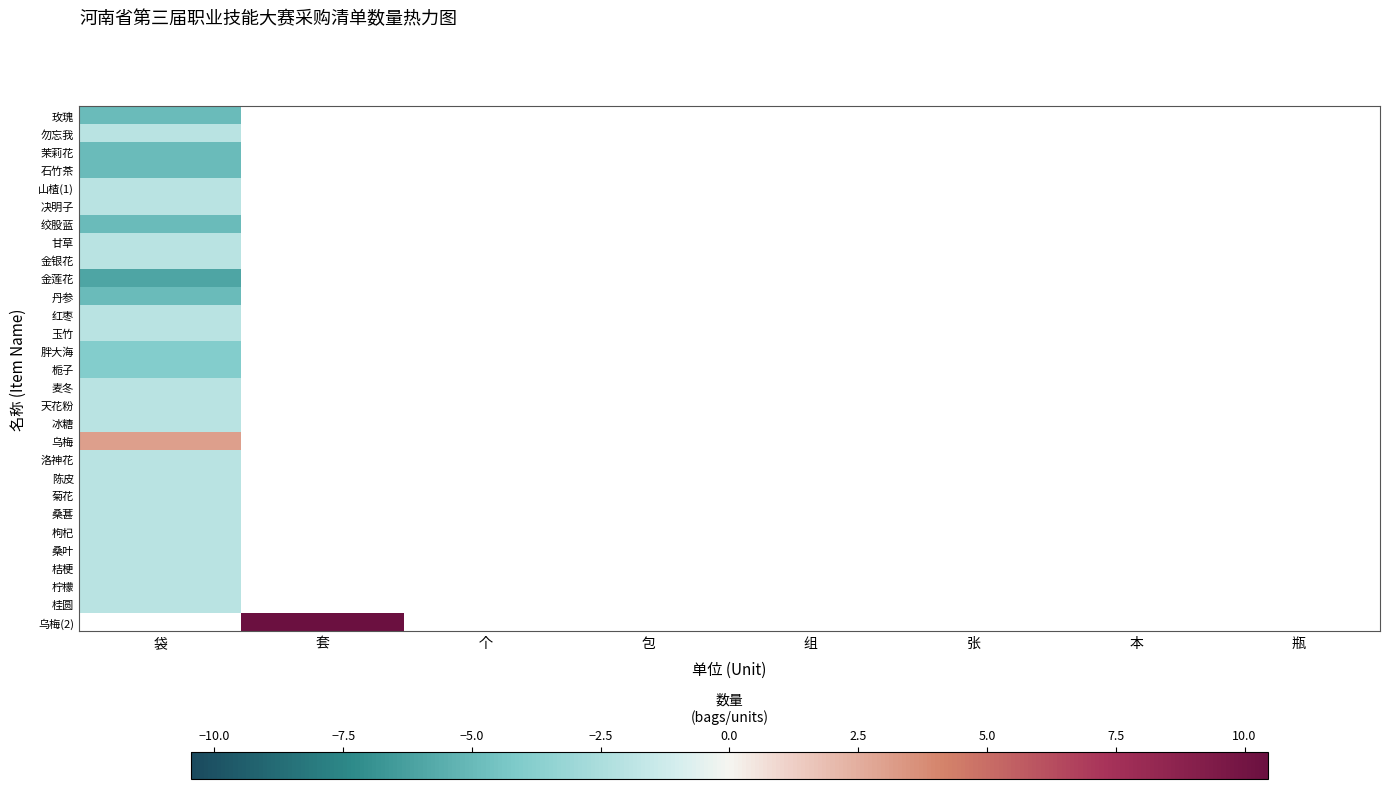

At which label does 茉莉花 reach its minimum?

袋